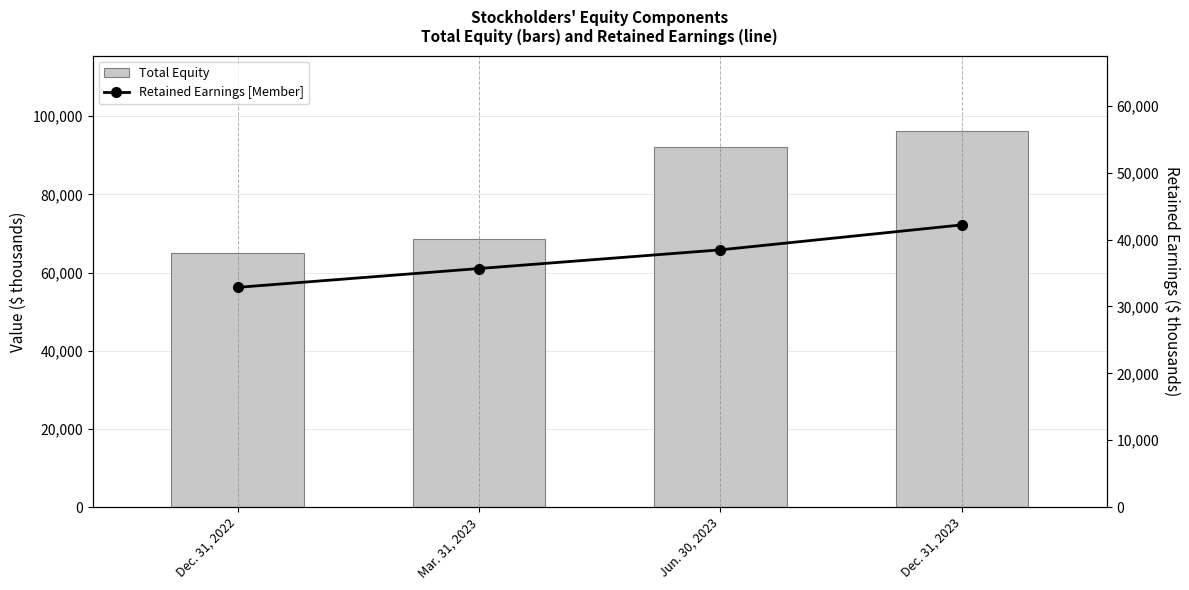

At which category is the sum across all series the highest?

Dec. 31, 2023